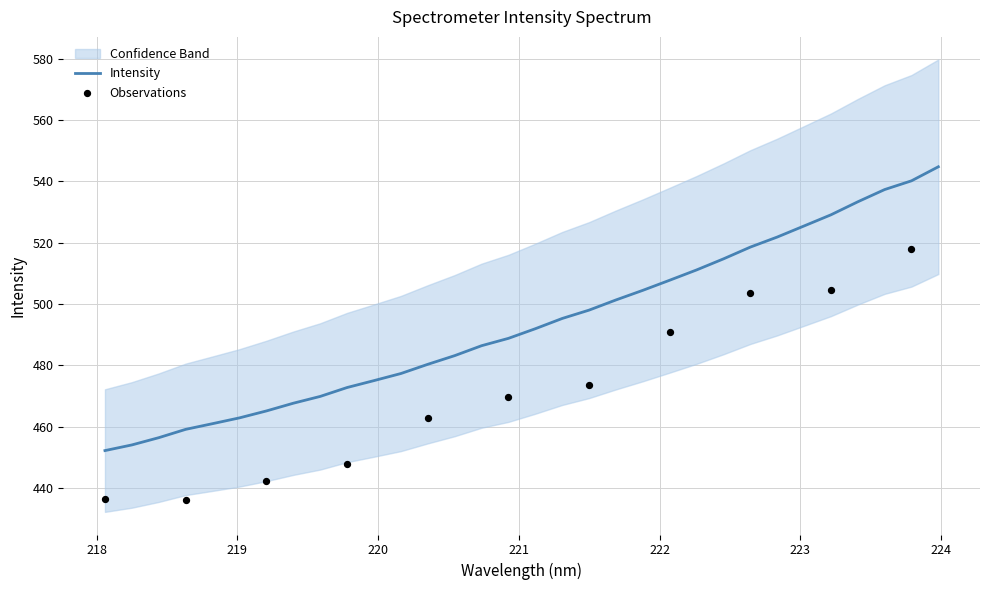

What is the change in value from 22 to 27?

+18.0